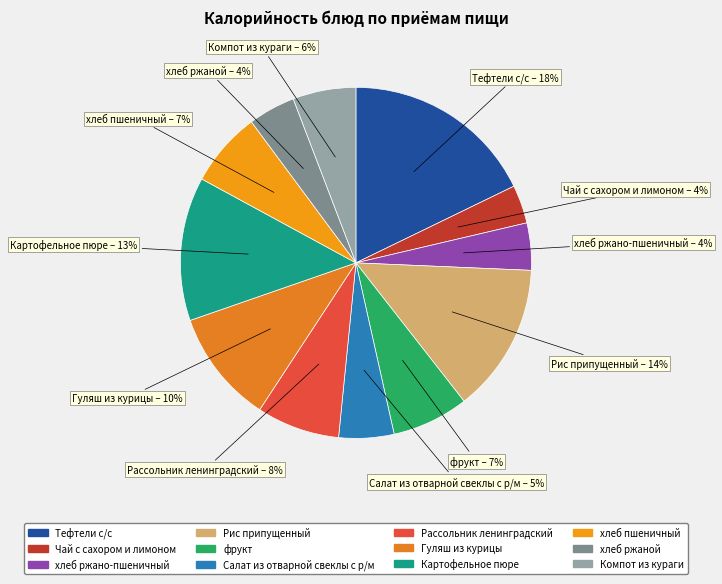

Between Компот из кураги and Рассольник ленинградский, which is larger?

Рассольник ленинградский